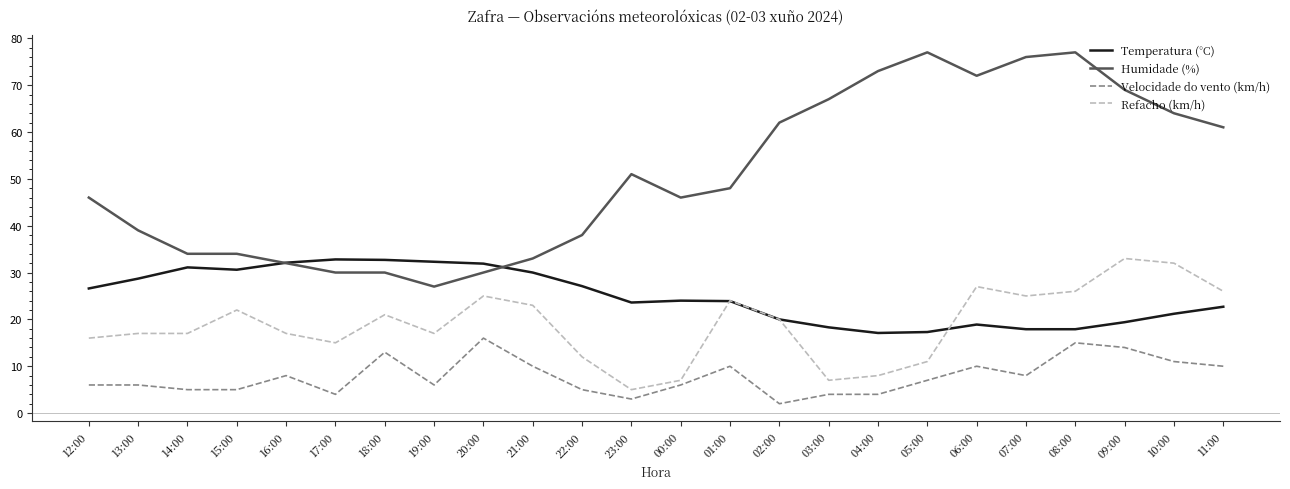

Rank the series at 08:00 from lowest to highest value.

Velocidade do vento (km/h), Temperatura (°C), Refacho (km/h), Humidade (%)